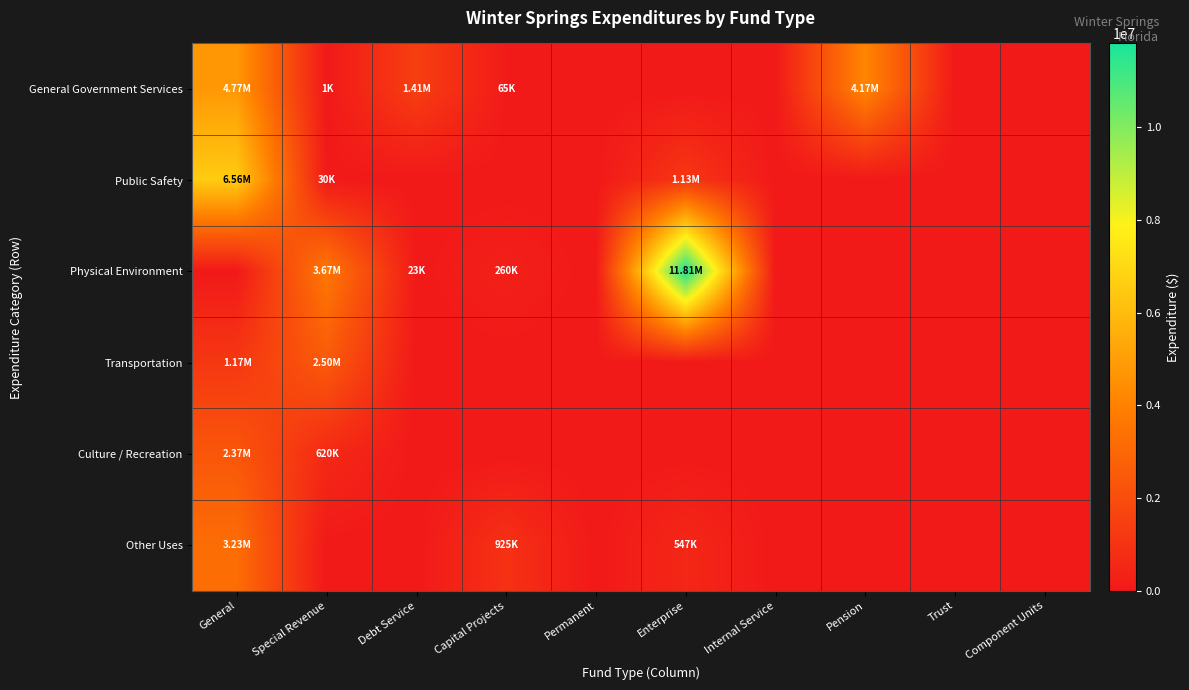

Which series has the widest spread of values?

Physical Environment